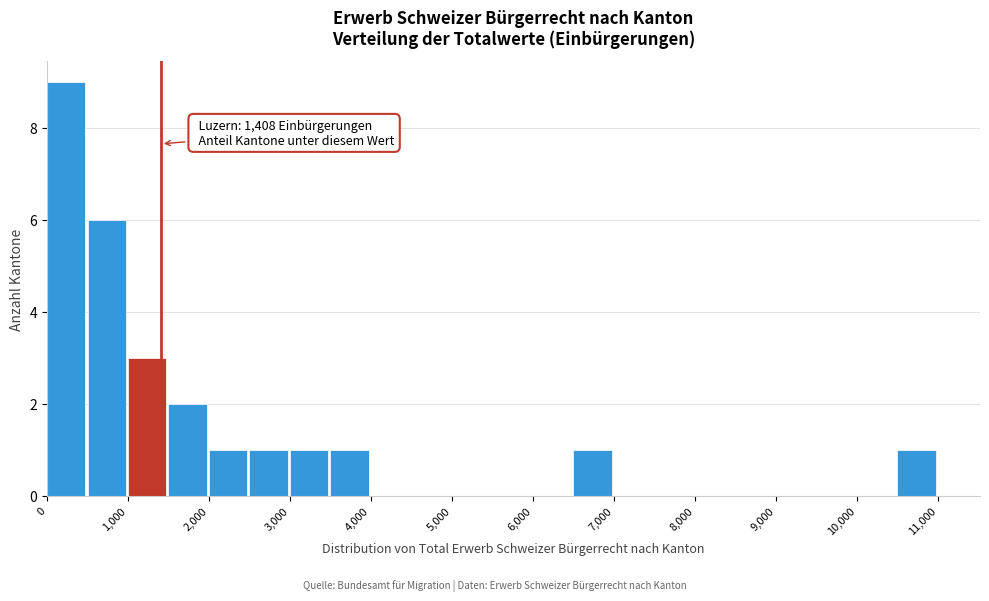

Which range on the x-axis has the tallest bar?

0 to 500